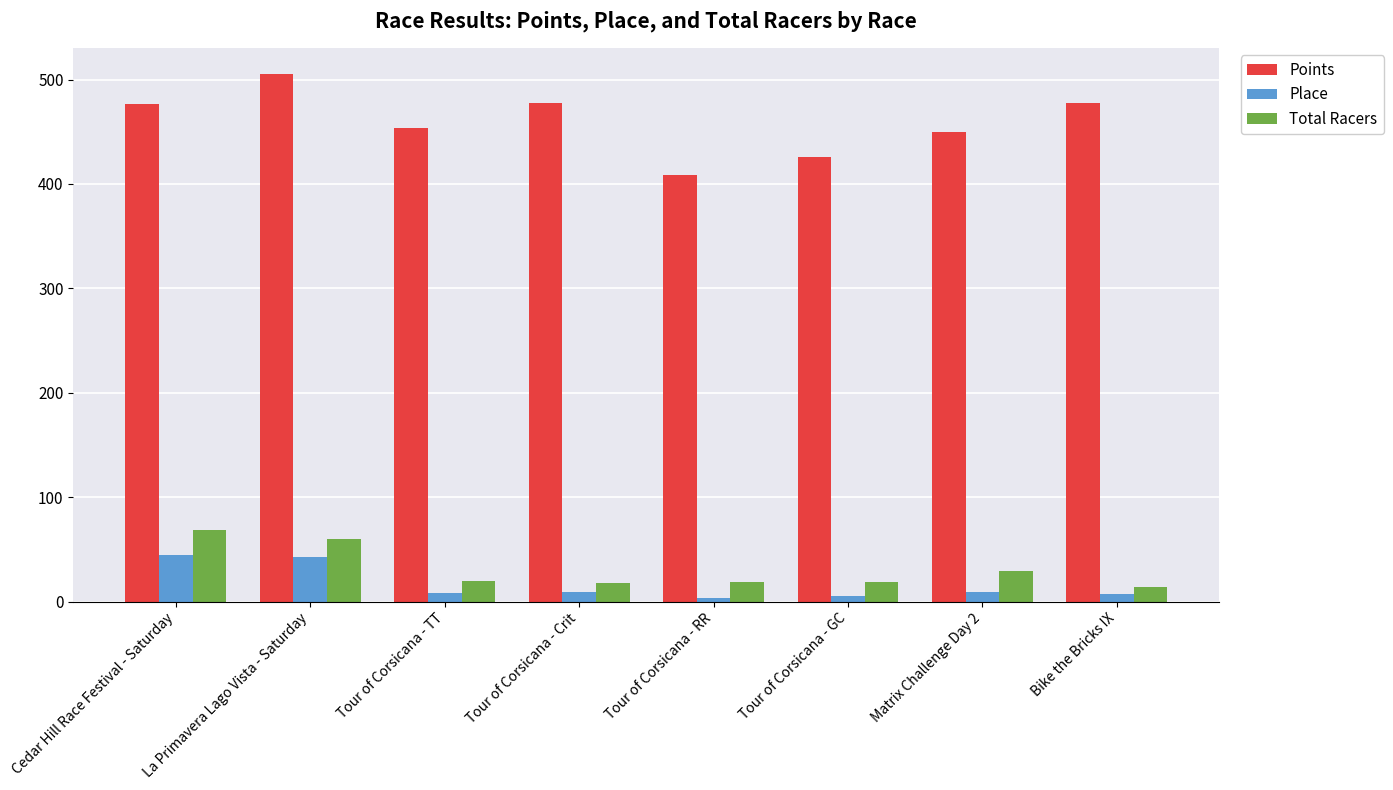

Where is Total Racers nearest to the value 41?

Matrix Challenge Day 2